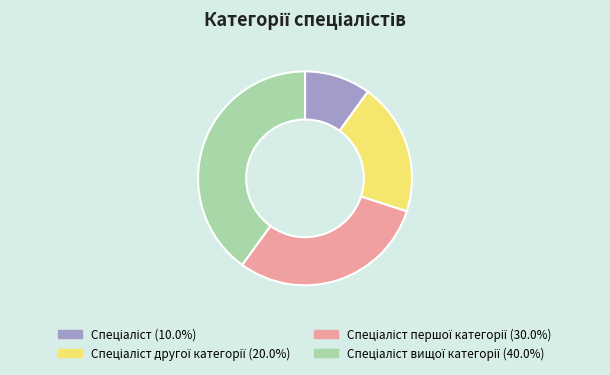

Is there any slice that represents more than half of the pie?

No